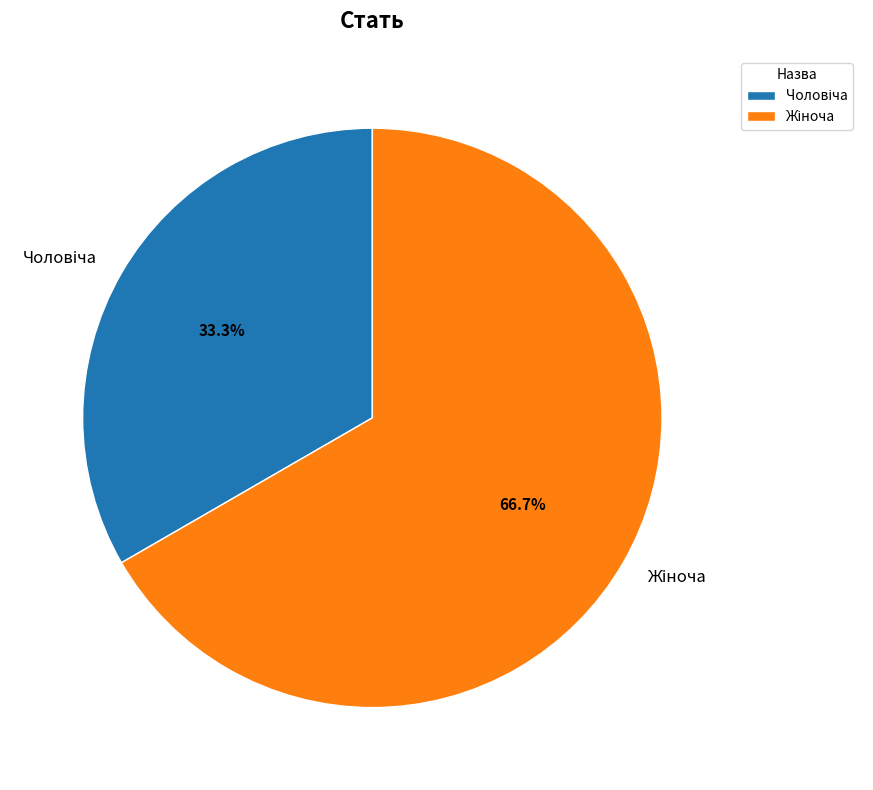

Does any single category account for the majority?

Yes